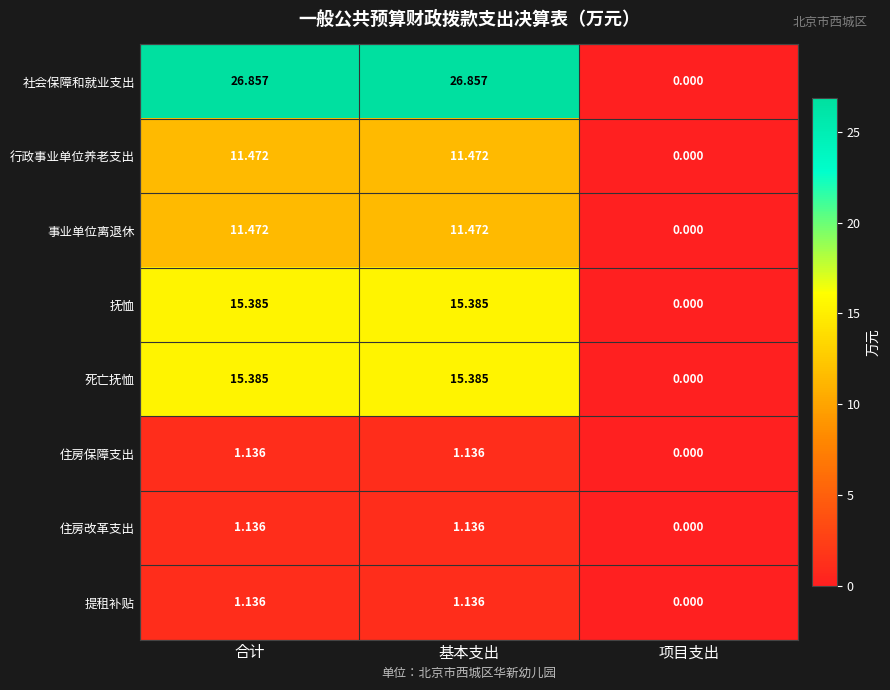

Where does the 住房保障支出 series first go above 1?

合计